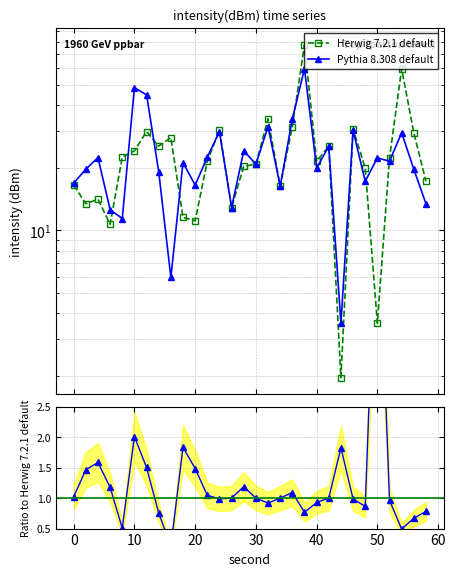

After their last crossing, which series has the higher values: Herwig 7.2.1 default or Pythia 8.308 default?

Herwig 7.2.1 default